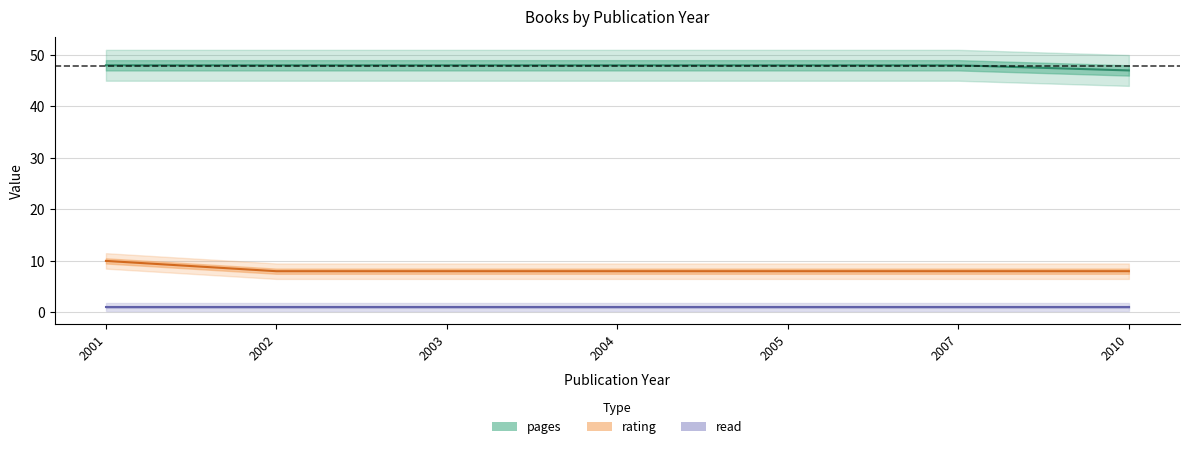

List the series in order of their overall mean, lowest first.

read, rating, pages